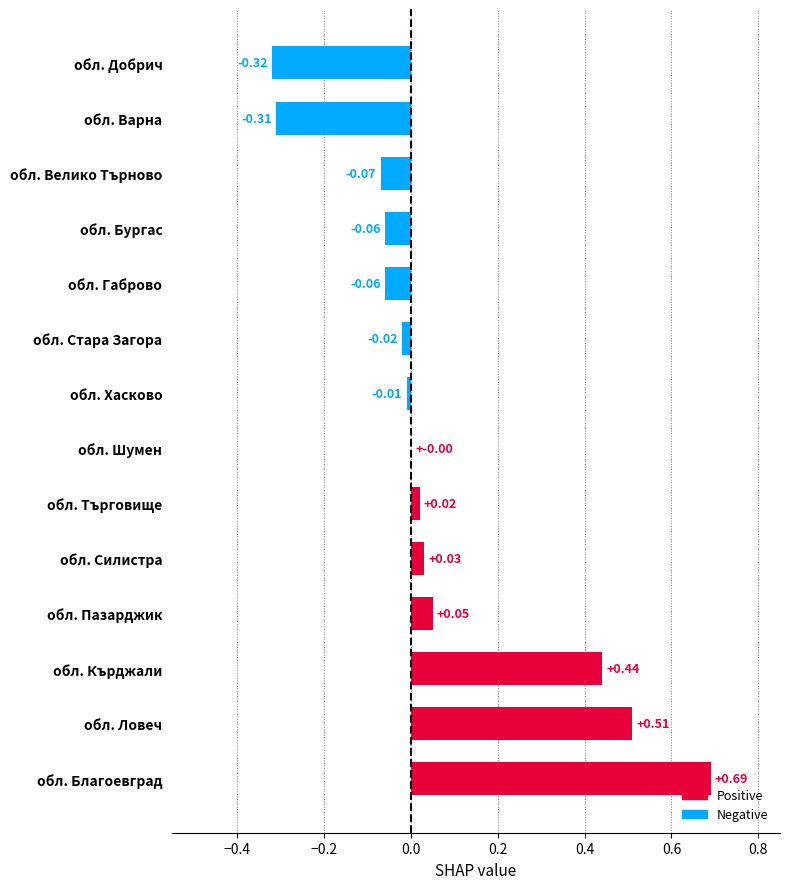

Between обл. Варна and обл. Кърджали, which is larger?

обл. Кърджали